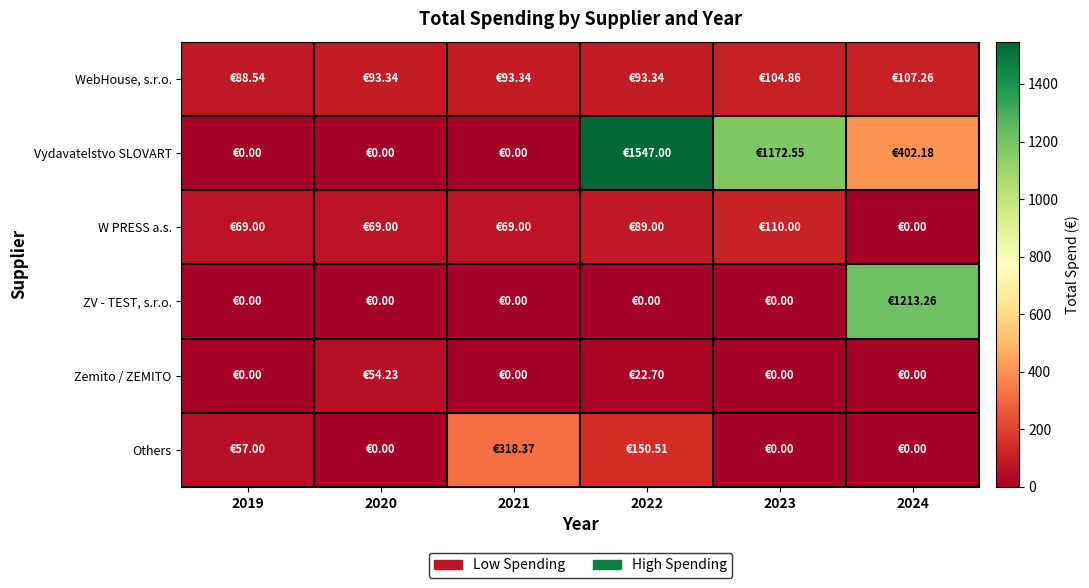

What is the greatest value displayed?

1547.0